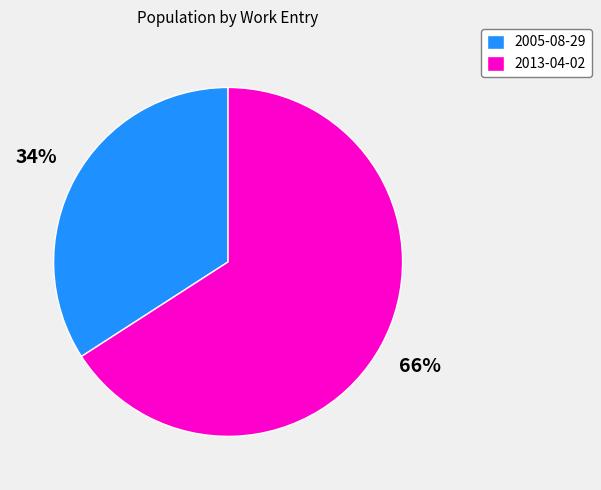

Do 2005-08-29 and 2013-04-02 together represent more than half of the pie?

Yes